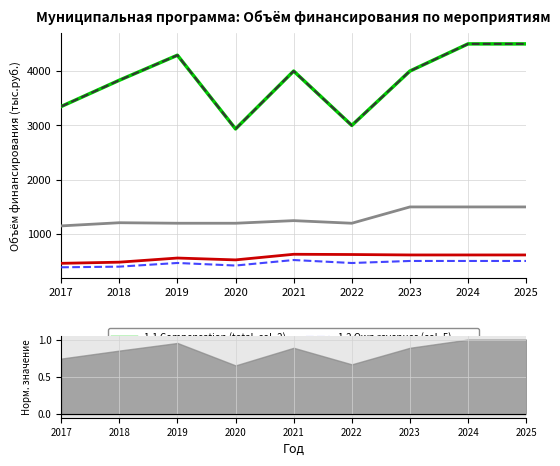

True or false: 1.3 City transport (total, col_2) and 1.2 Own revenues (col_5) intersect in this chart.

False